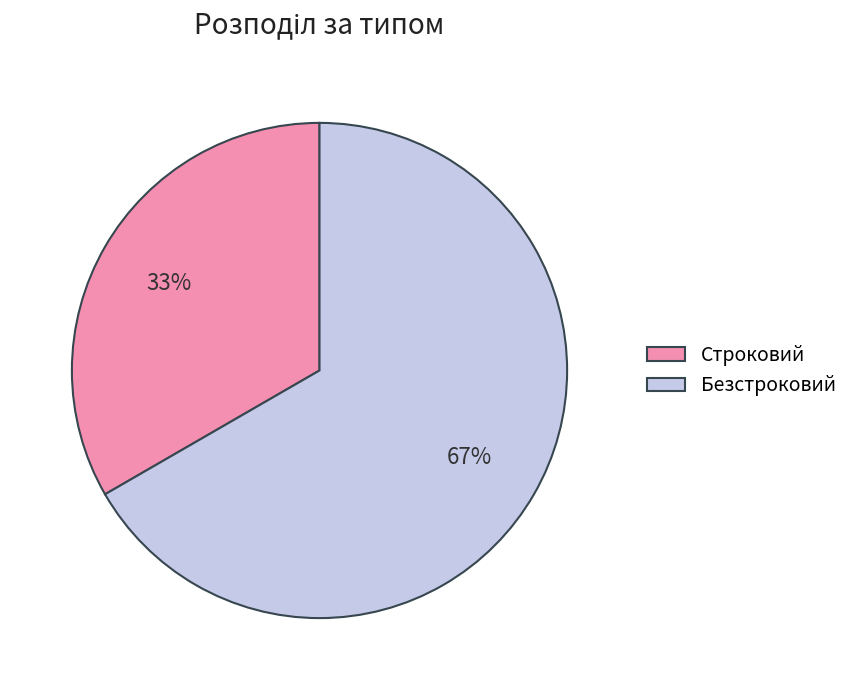

Does any single category account for the majority?

Yes